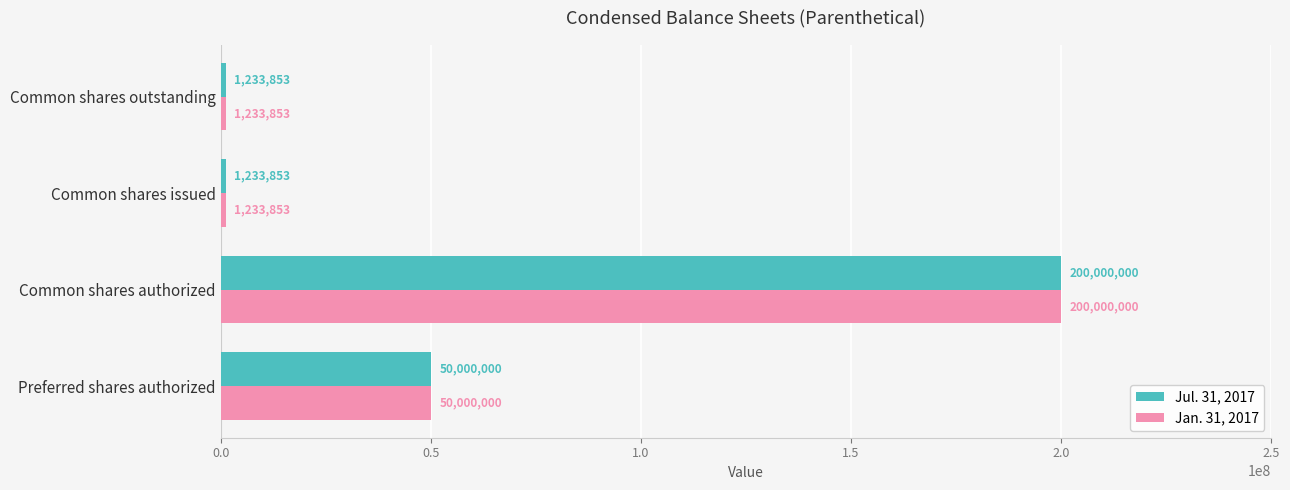

Is it true that Jan. 31, 2017 equals 200000000 at Common shares authorized?

True